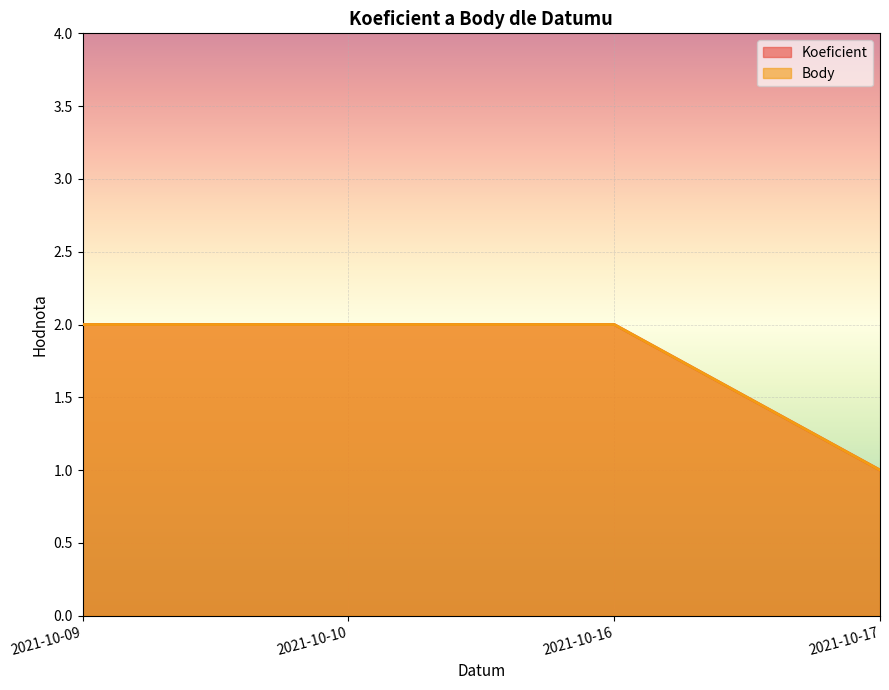

True or false: Koeficient and Body intersect in this chart.

False